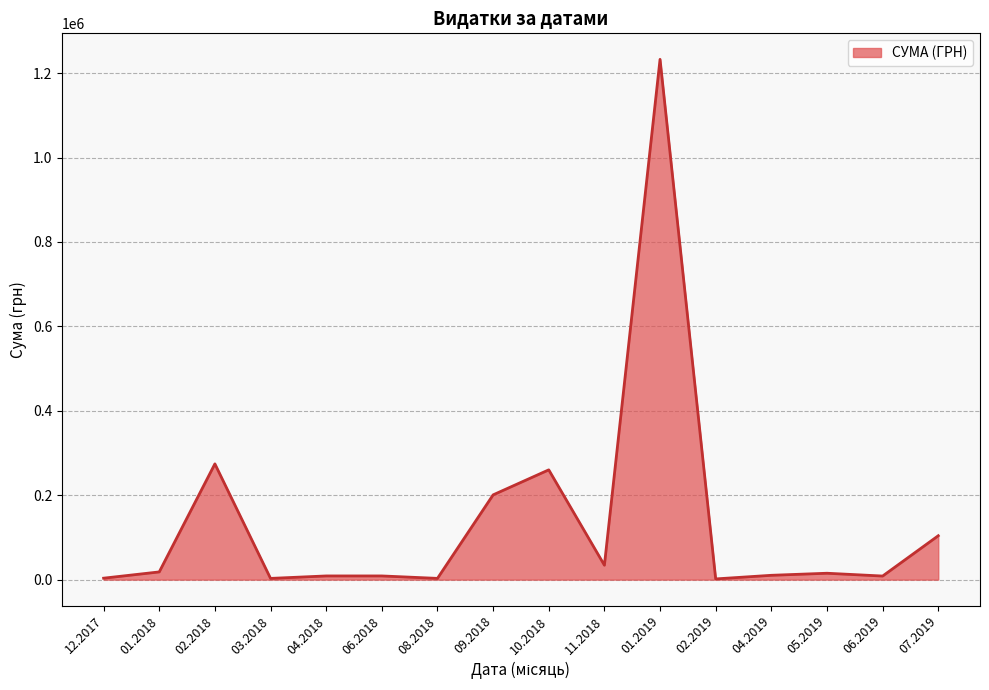

Is it true that the value at 07.2019 is 104010.3?

True